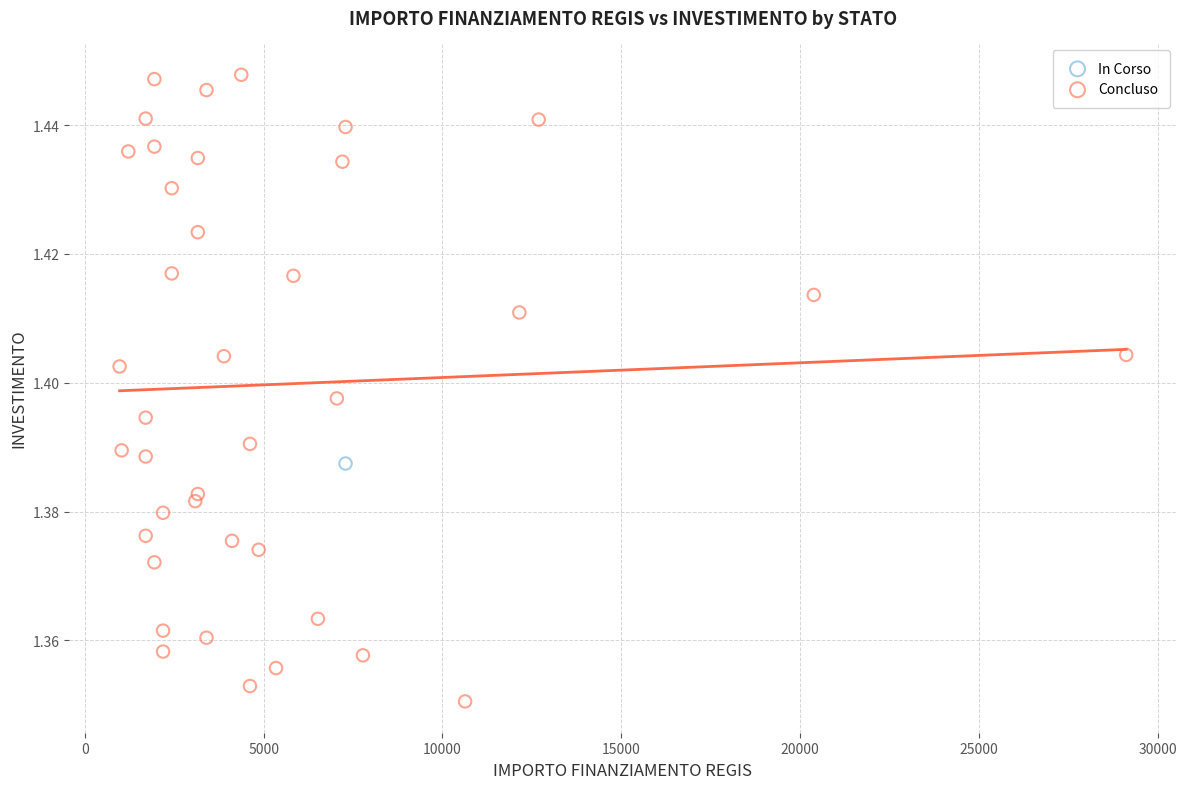

What are all the series names shown in the legend?

In Corso, Concluso